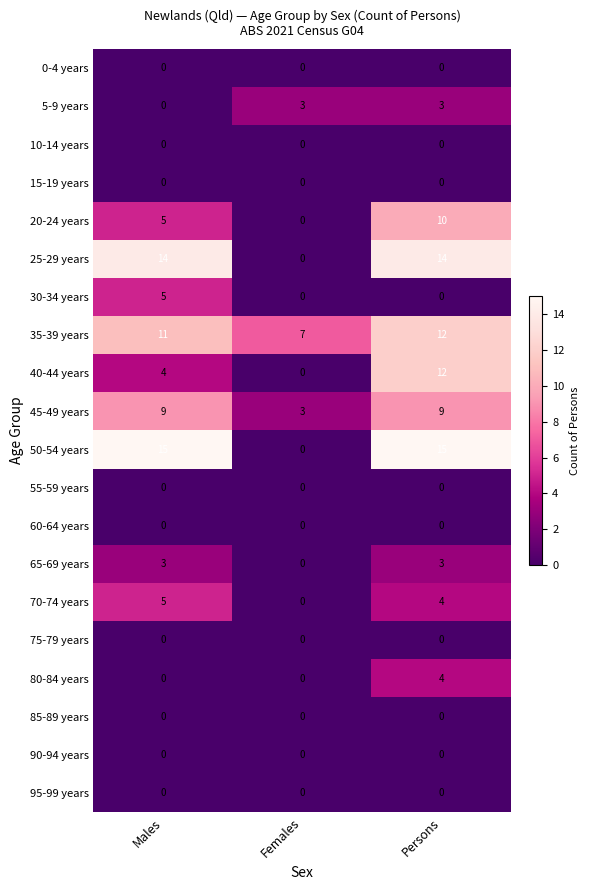

At which category is the sum across all series the highest?

Persons